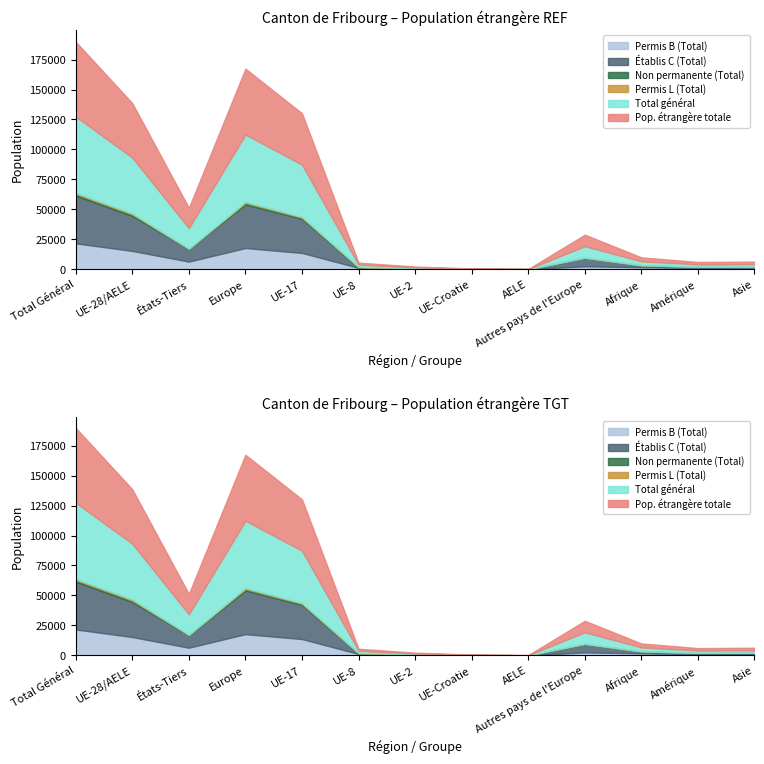

Where does the Permis B (Total) series first go above 1660?

Total Général